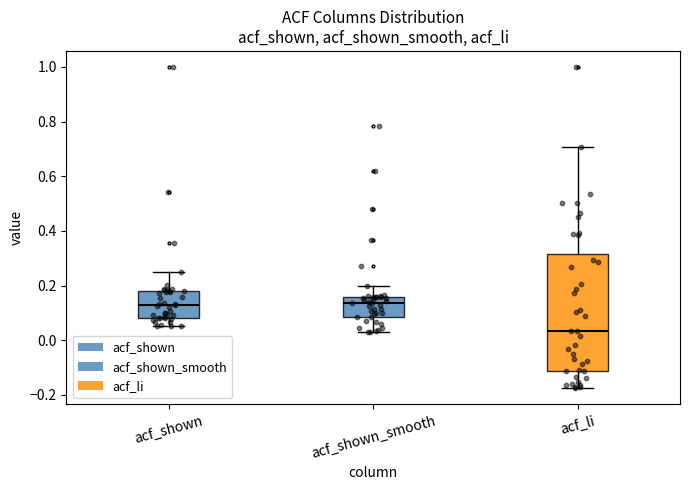

Where does the median line of the box for acf_shown sit on the y-axis? The values are not printed on the chart, so give them approximately, as read against the axis.

0.12